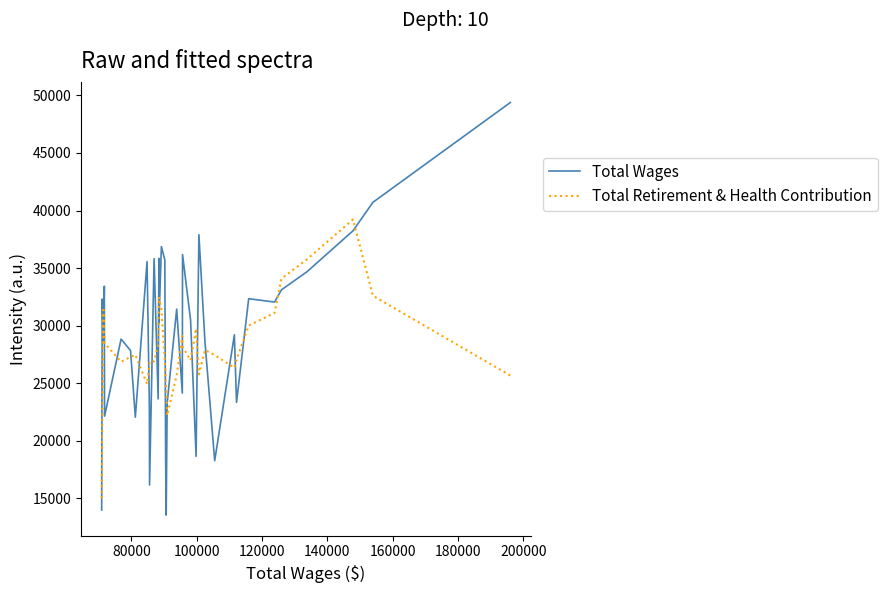

What is the lowest value of the Total Wages series?

13547.0